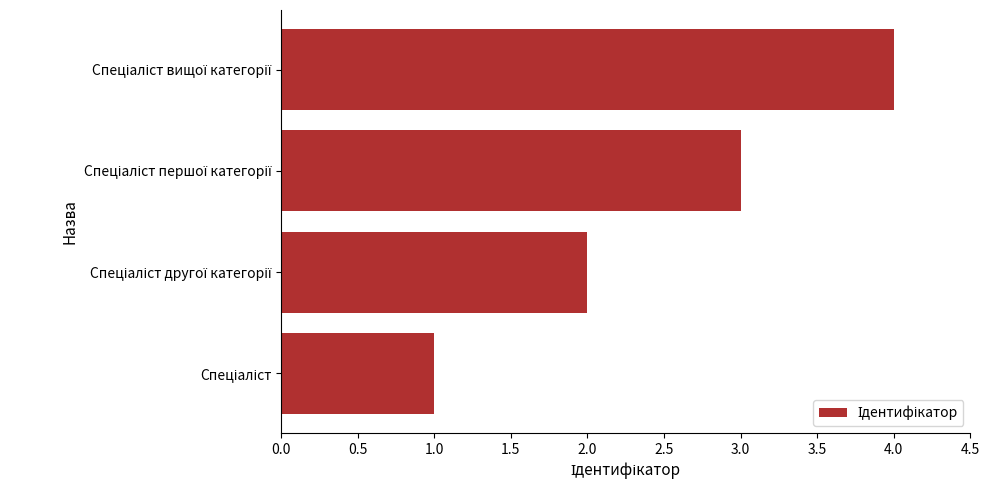

What is the difference between the maximum and minimum values?

3